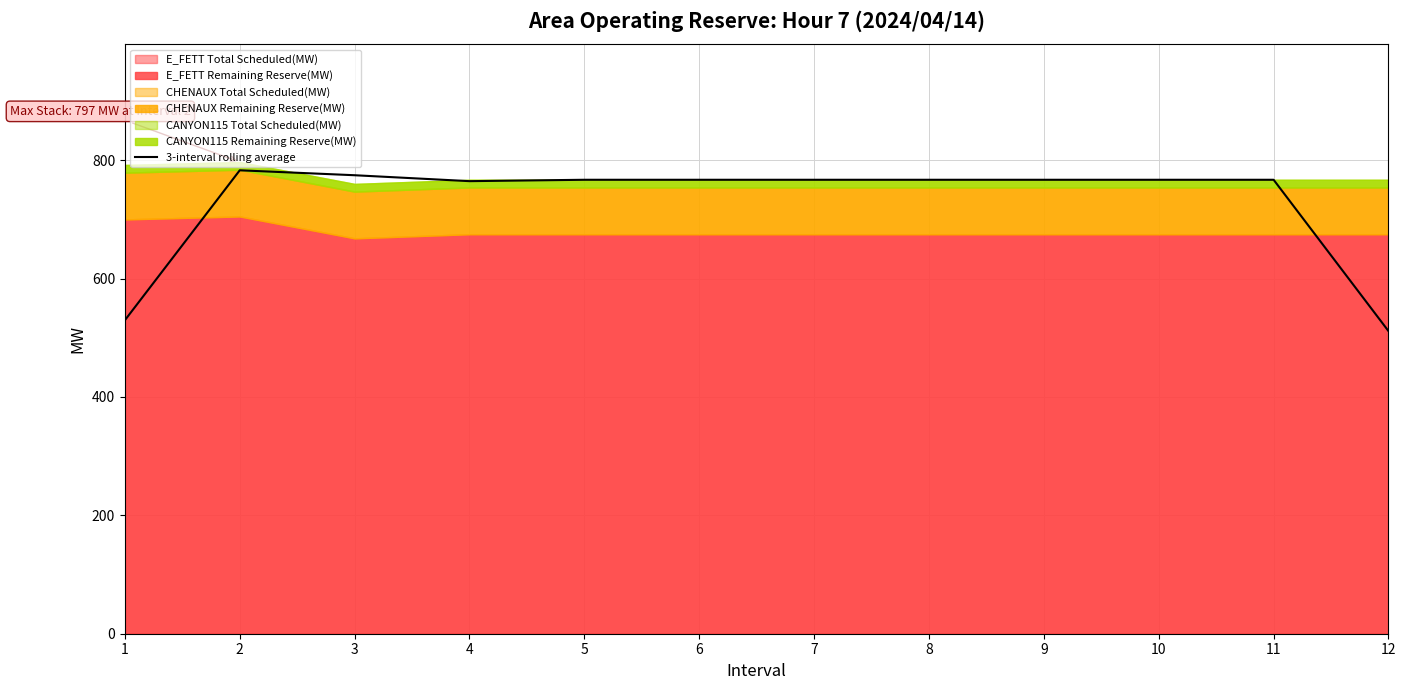

Does the chart have visible grid lines?

Yes